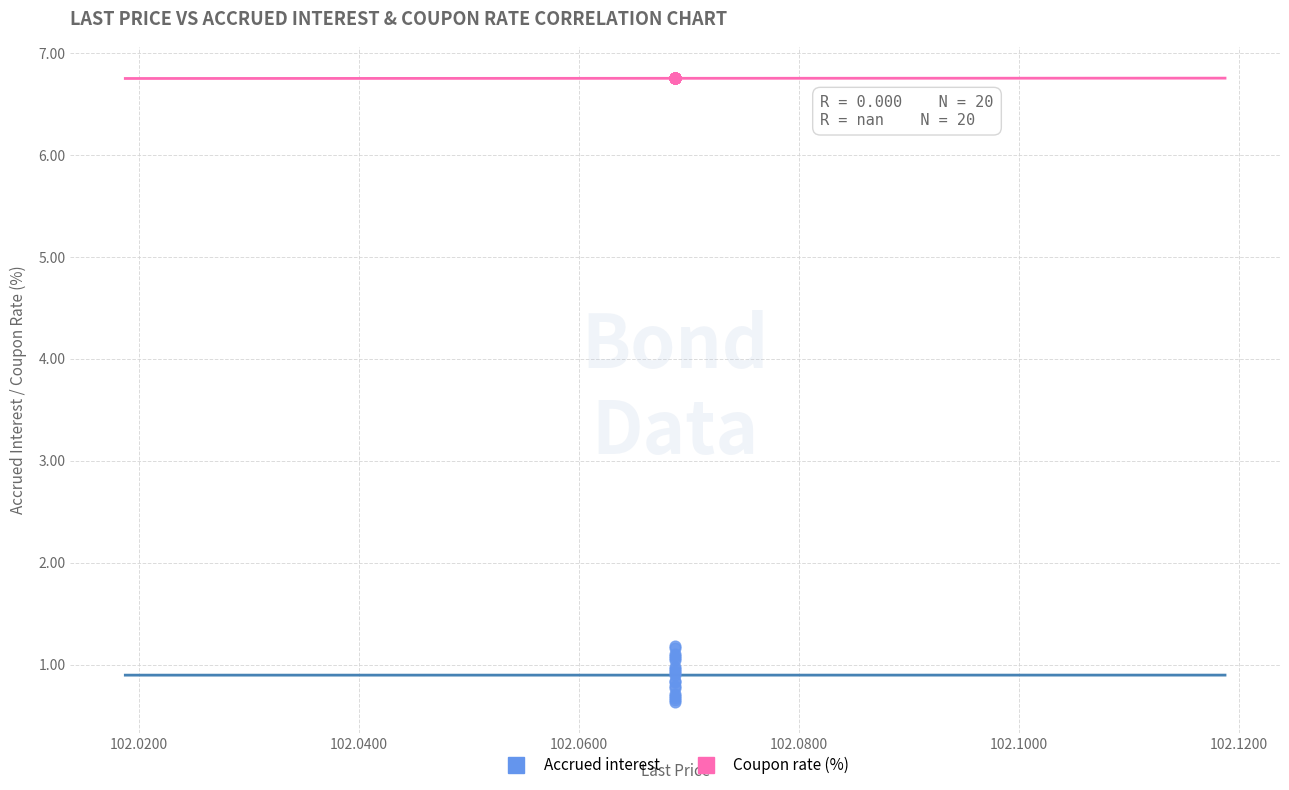

Which series contains the highest Y value?

Coupon rate (%)